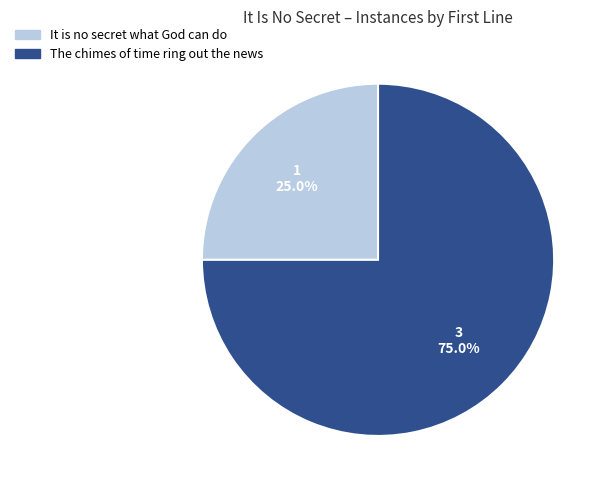

Is The chimes of time ring out the news the majority of the pie?

Yes